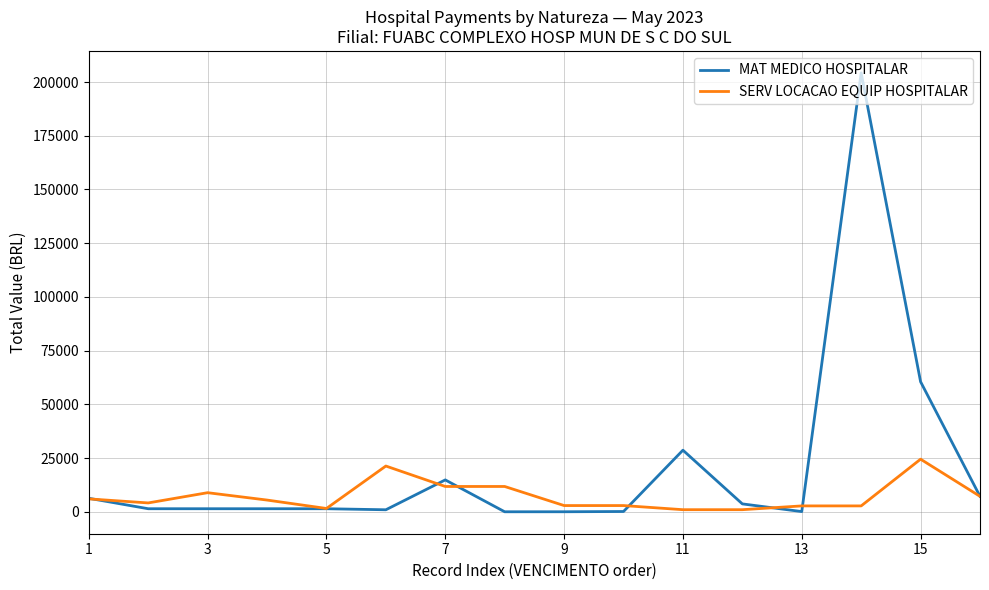

How many values in the MAT MEDICO HOSPITALAR series exceed 1432?

11